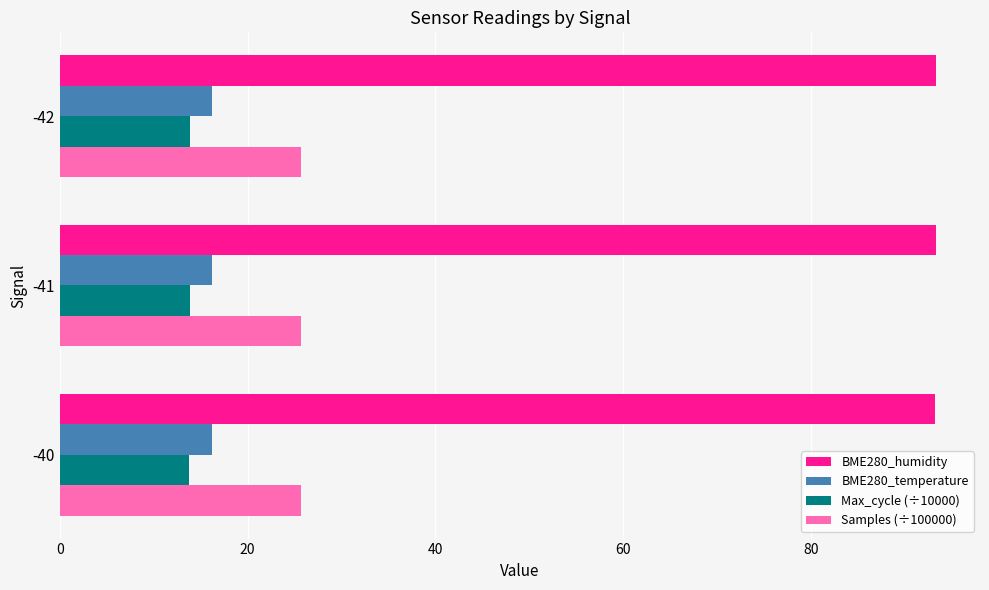

What is the average value of the BME280_temperature series?

16.2